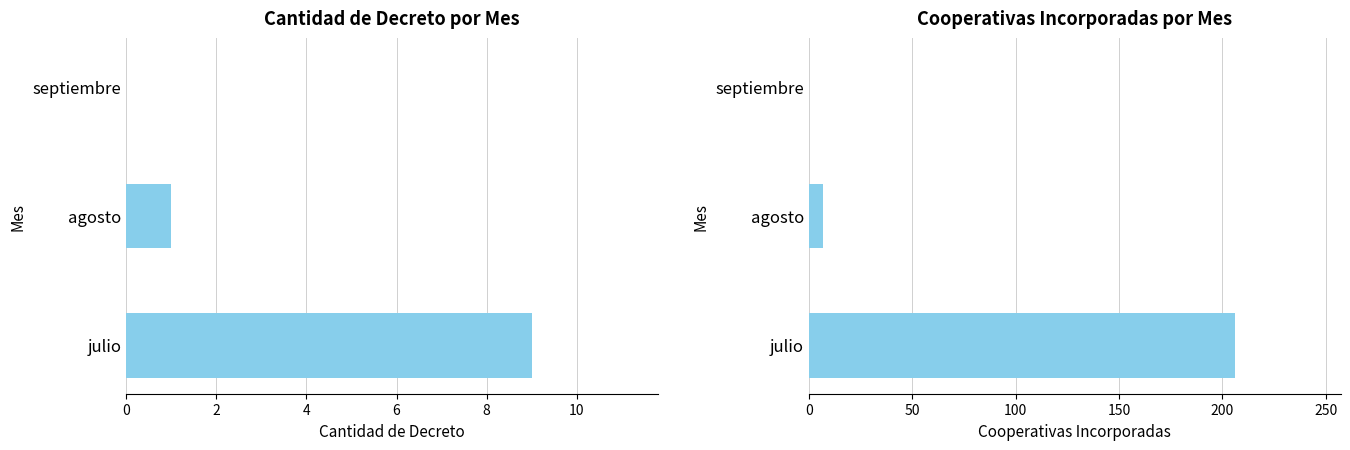

Between julio and septiembre, which series saw the biggest shift?

cooperativas incorporadas